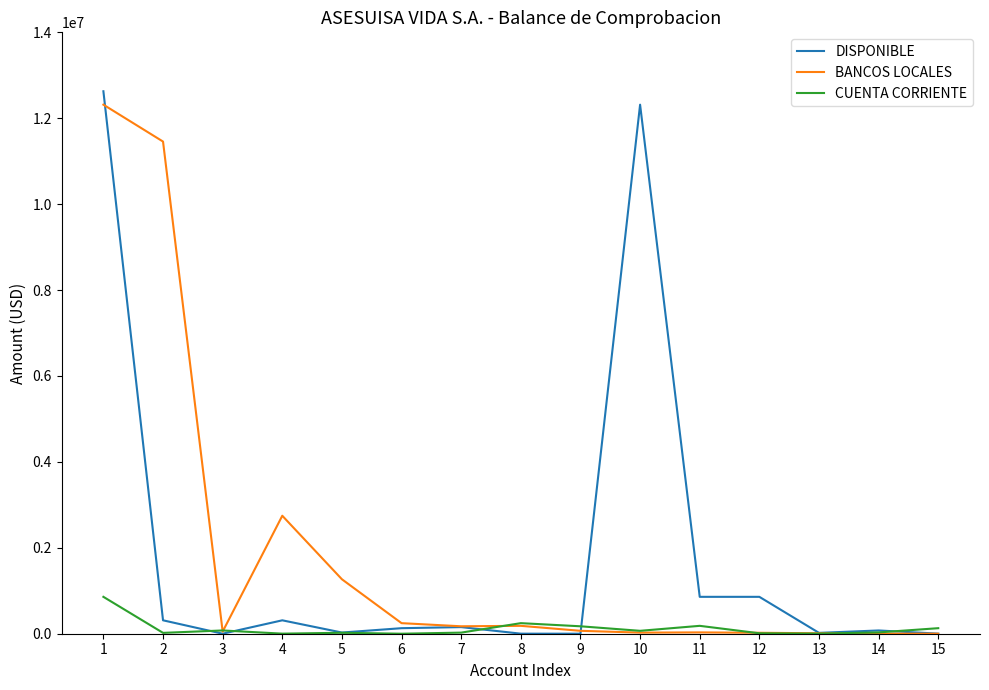

Which series changed the most between 2 and 11?

BANCOS LOCALES